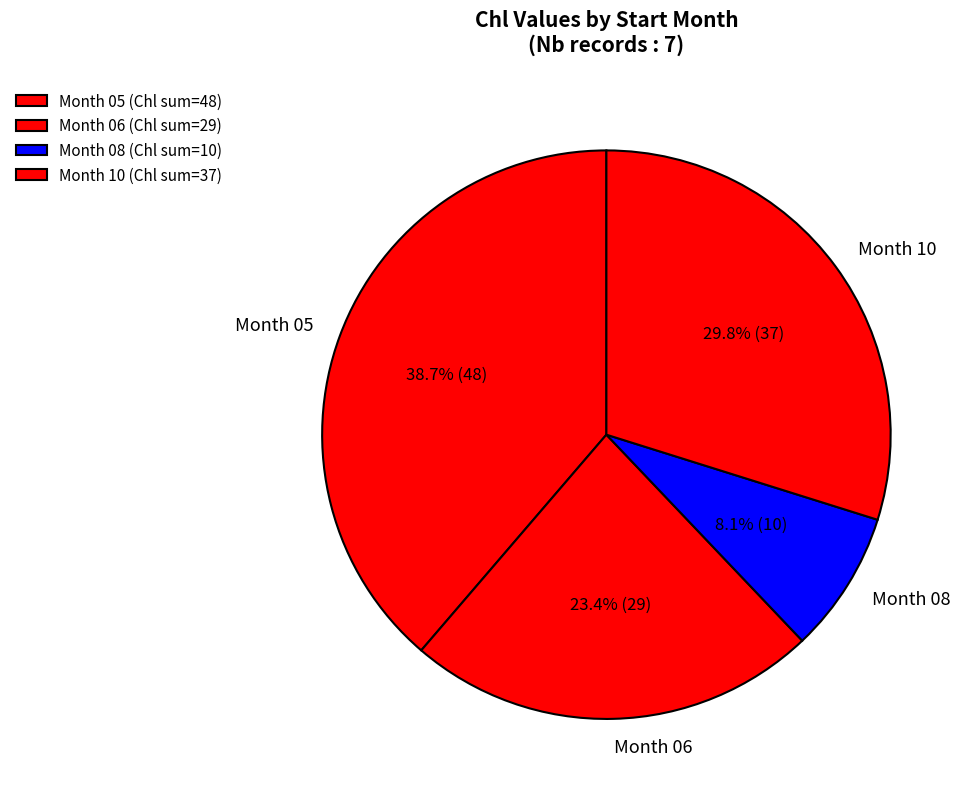

How much of the chart is everything except Month 08?

91.9%